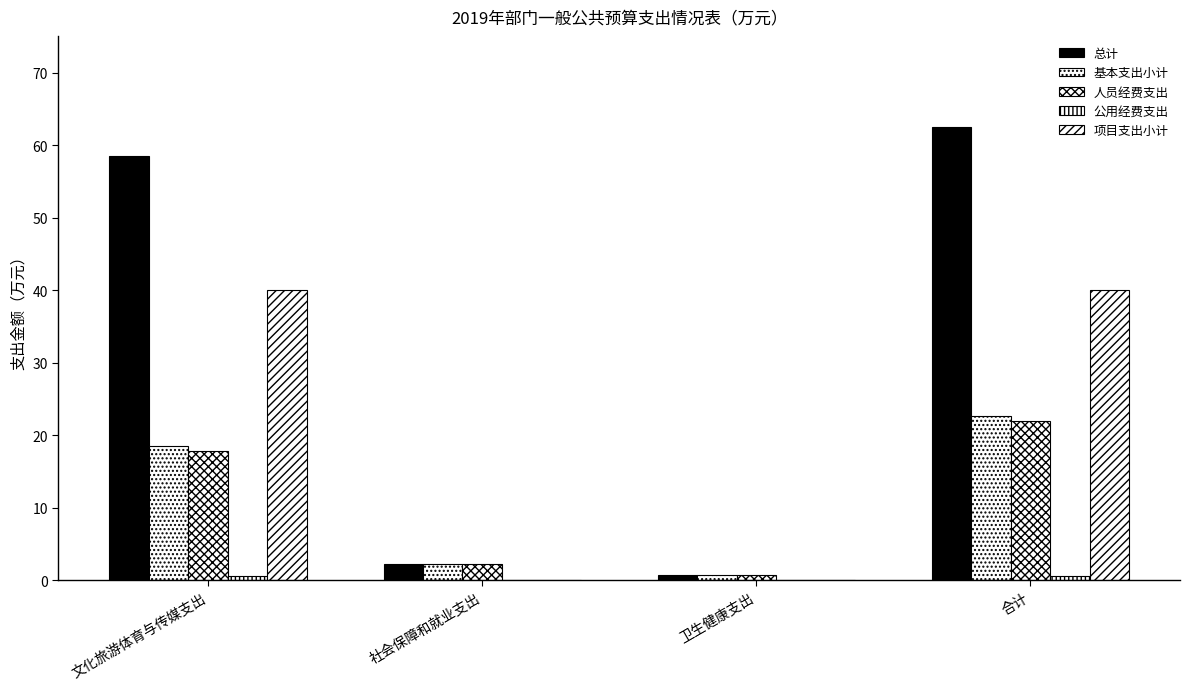

What is the highest value of the 基本支出小计 series?

22.6